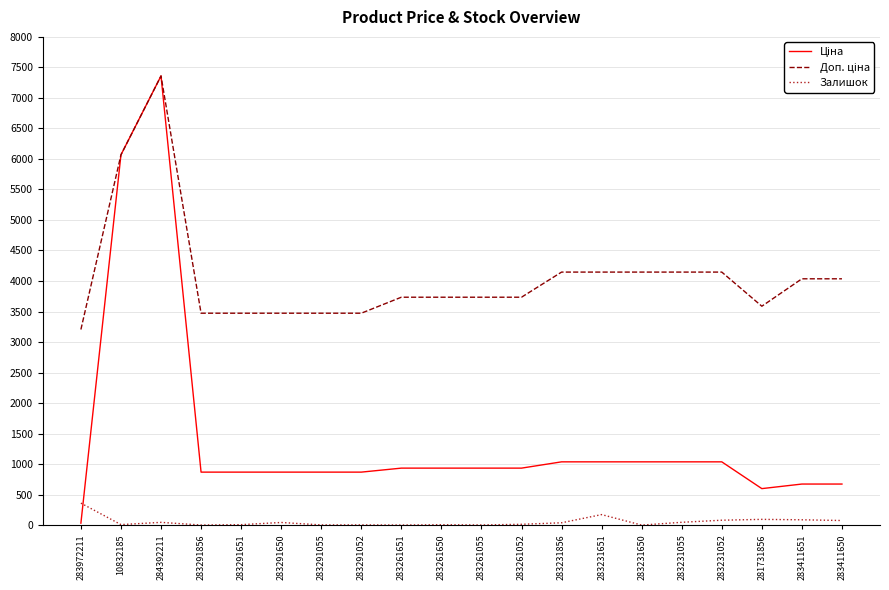

At which category is the sum across all series the highest?

284392211